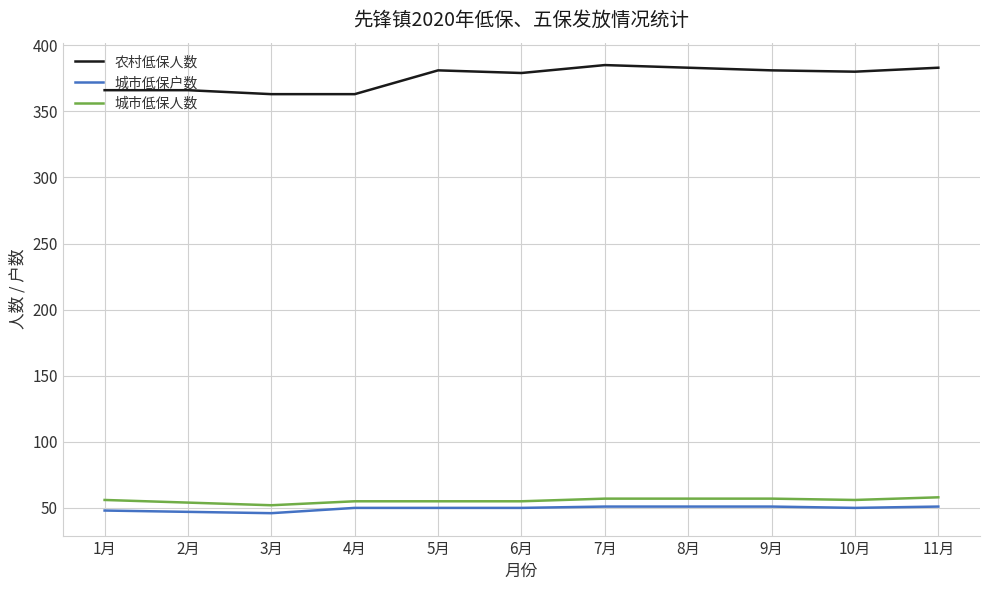

Count the 城市低保人数 values in the range 55 to 57.

8